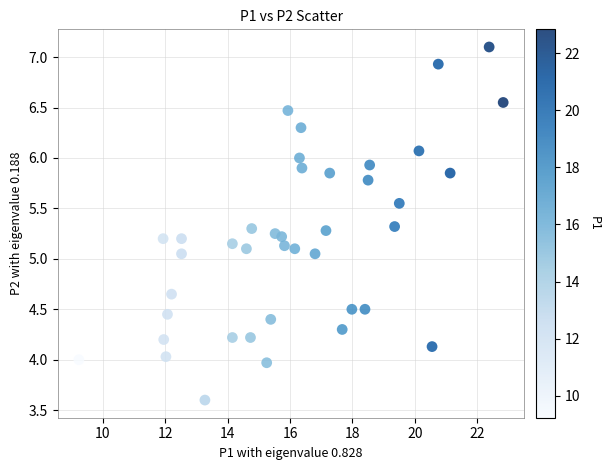

What is the range of X values (max minus min)?

13.6